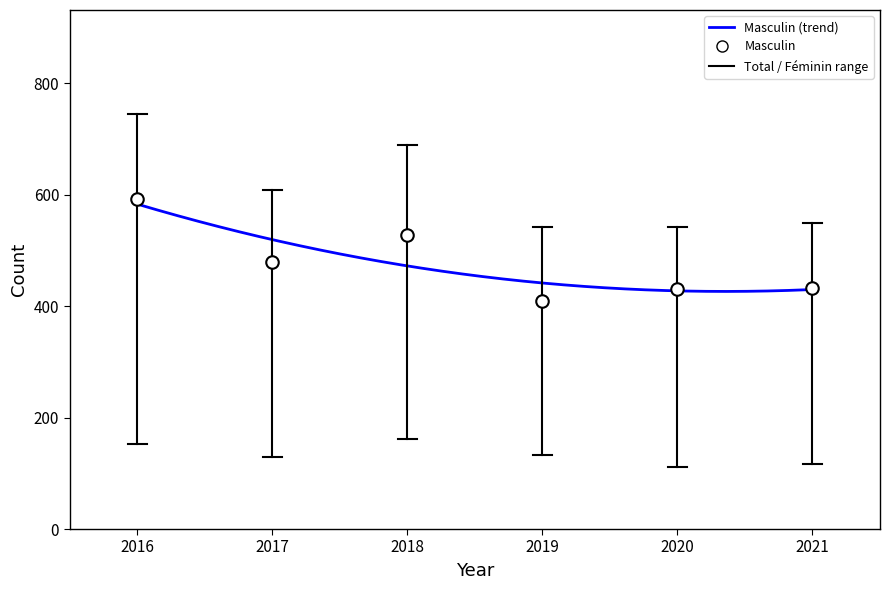

What is the difference between the maximum and minimum values?

156.7